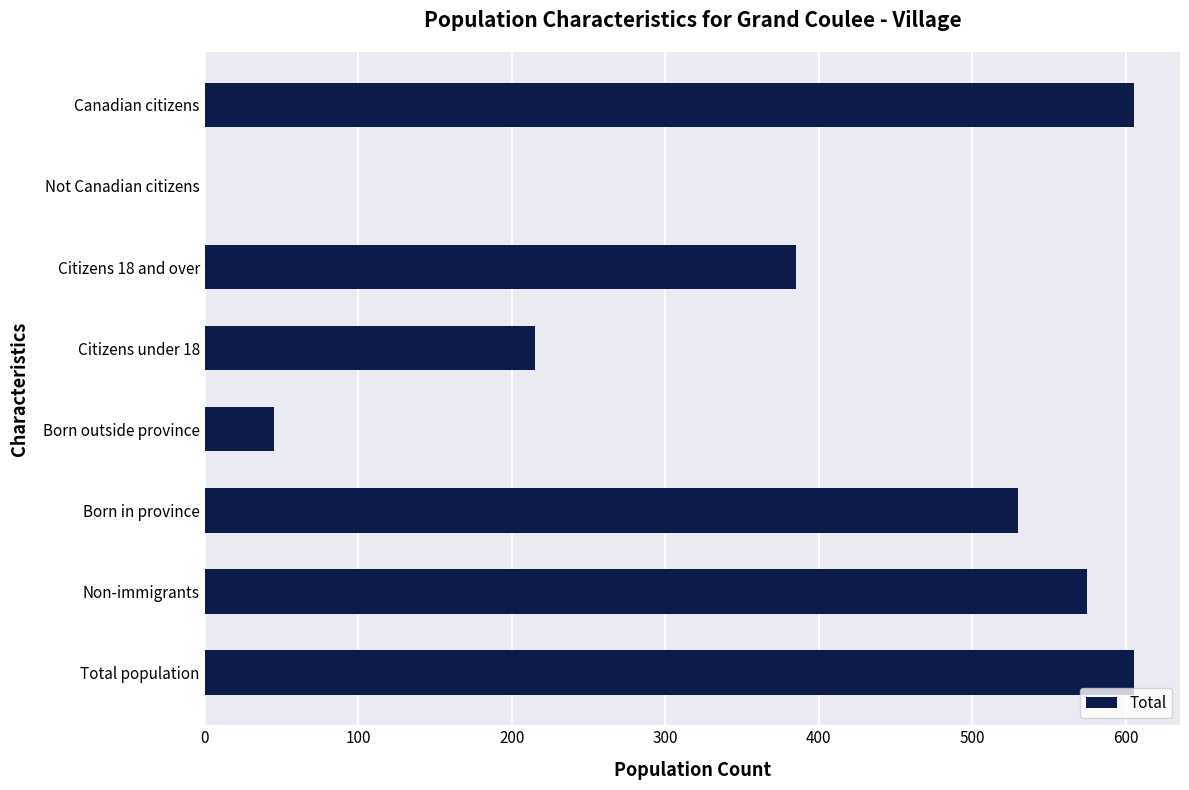

What is the sum of all values?

2960